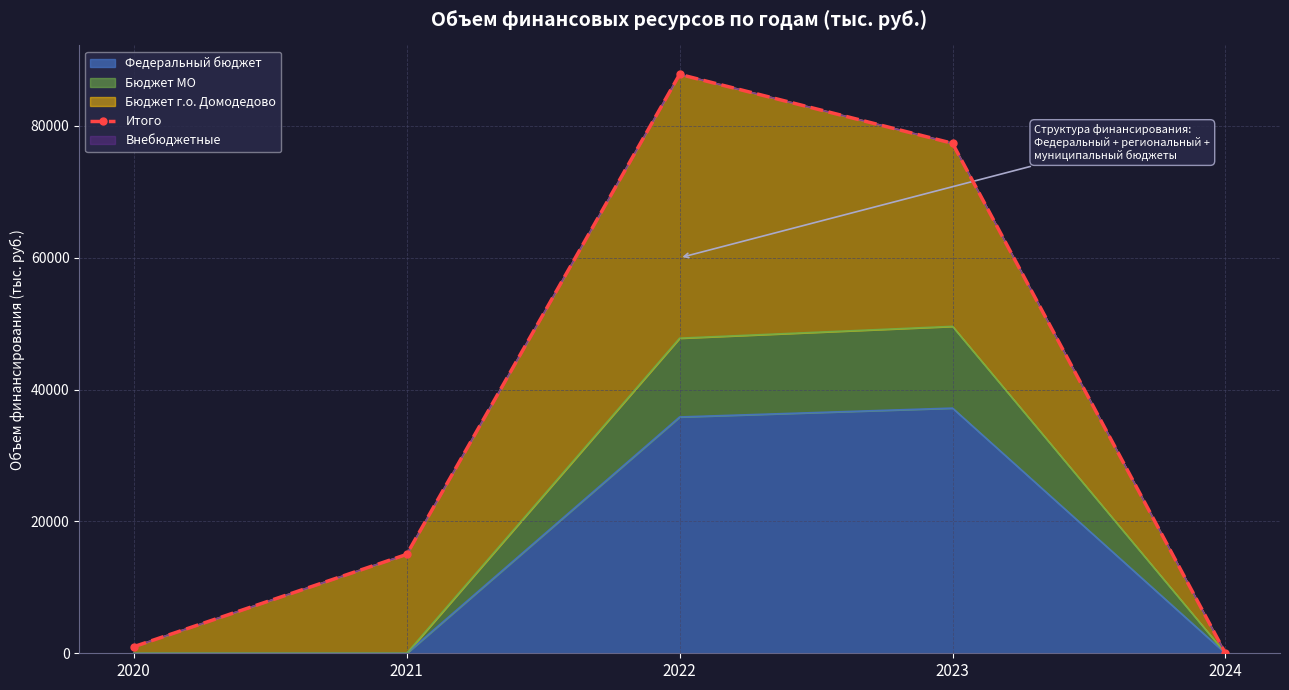

Where does the data first go above 15000?

2022